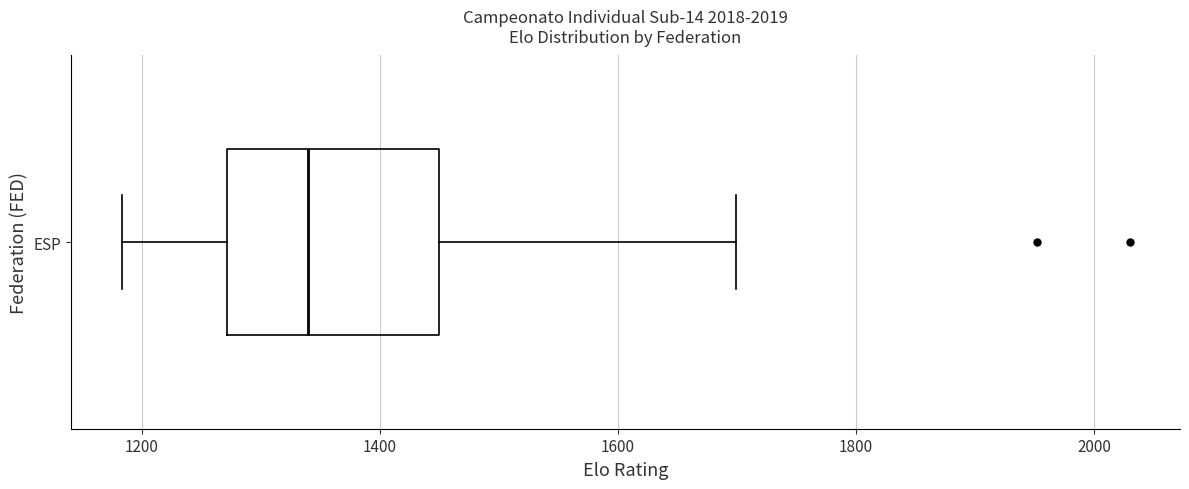

Transcribe this box plot: give where the median line is, the range the box spans, and where the two whiskers end, as read against the x-axis. The values are not printed on the chart, so give them approximately, as read against the axis.

median 1340, box 1280 to 1440, whiskers 1180 to 1700